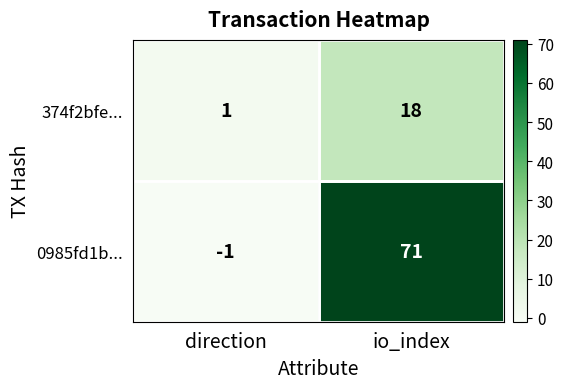

What is the difference between the maximum and minimum values in the 0985fd1b... series?

72